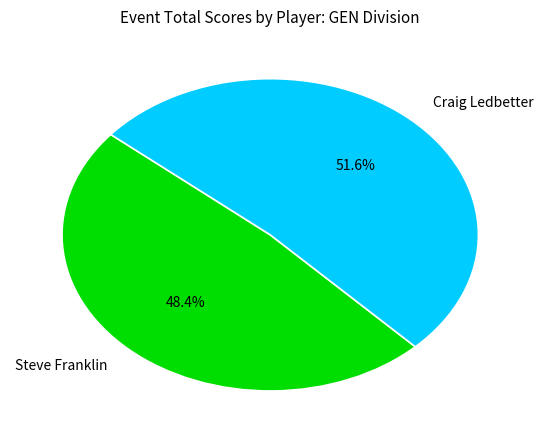

Combined, what portion of the pie is Craig Ledbetter and Steve Franklin?

100.0%